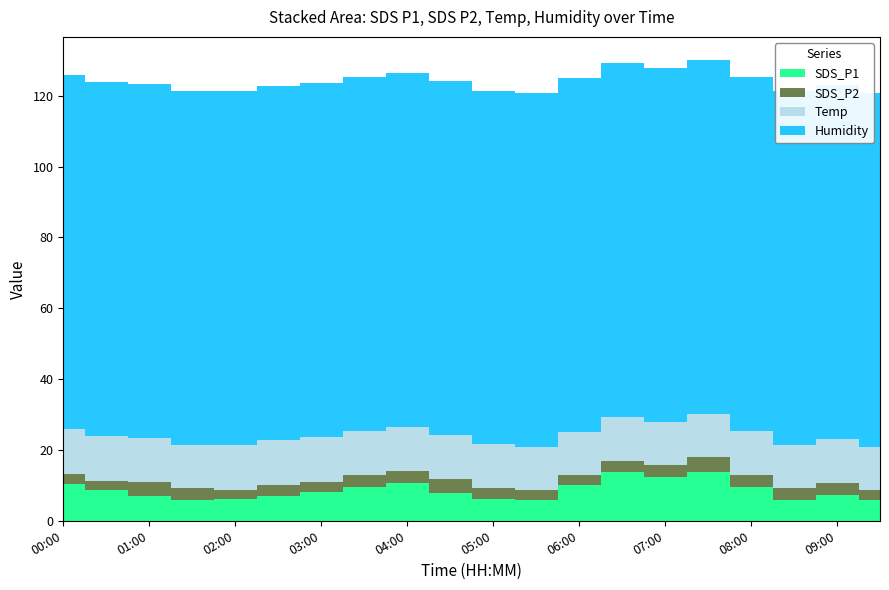

Reading left to right, extract all data points from this chart.

SDS_P1: 00:00=10.5	00:30=8.8	01:00=7.1	01:30=6.0	02:00=6.2	02:30=7.1	03:00=8.0	03:30=9.5	04:00=10.6	04:30=7.8	05:00=6.3	05:30=6.0	06:00=10.0	06:30=13.8	07:00=12.4	07:30=13.7	08:00=9.5	08:30=6.0	09:00=7.2	09:30=6.0
SDS_P2: 00:00=2.7	00:30=2.3	01:00=3.9	01:30=3.2	02:00=2.4	02:30=3.0	03:00=3.0	03:30=3.5	04:00=3.6	04:30=4.1	05:00=2.9	05:30=2.6	06:00=2.9	06:30=3.1	07:00=3.3	07:30=4.3	08:00=3.5	08:30=3.2	09:00=3.5	09:30=2.7
Temp: 00:00=12.8	00:30=12.8	01:00=12.5	01:30=12.3	02:00=12.8	02:30=12.7	03:00=12.6	03:30=12.3	04:00=12.4	04:30=12.3	05:00=12.4	05:30=12.3	06:00=12.3	06:30=12.4	07:00=12.3	07:30=12.3	08:00=12.3	08:30=12.3	09:00=12.3	09:30=12.3
Humidity: 00:00=99.9	00:30=99.9	01:00=99.9	01:30=99.9	02:00=99.9	02:30=99.9	03:00=99.9	03:30=99.9	04:00=99.9	04:30=99.9	05:00=99.9	05:30=99.9	06:00=99.9	06:30=99.9	07:00=99.9	07:30=99.9	08:00=99.9	08:30=99.9	09:00=99.9	09:30=99.9